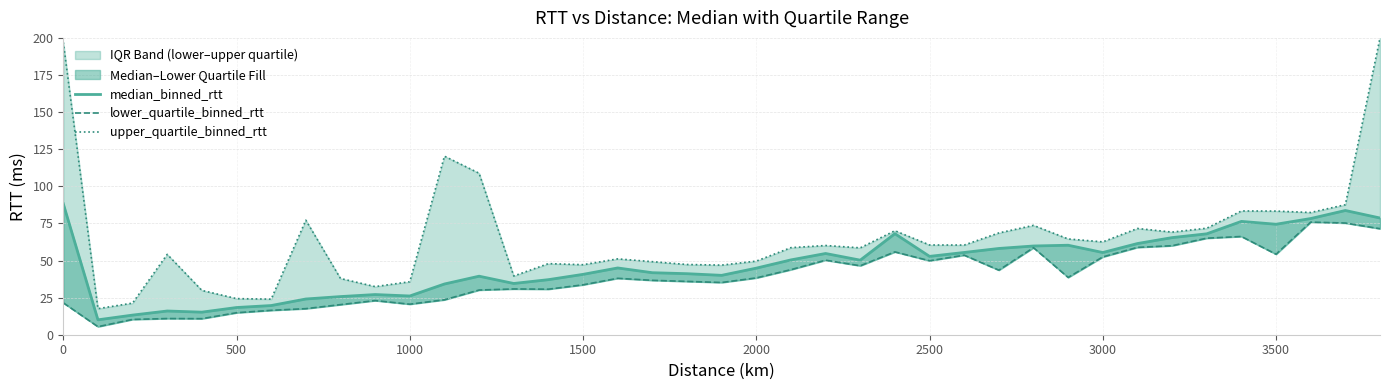

Which series changed the most between 3500 and 20?

upper_quartile_binned_rtt